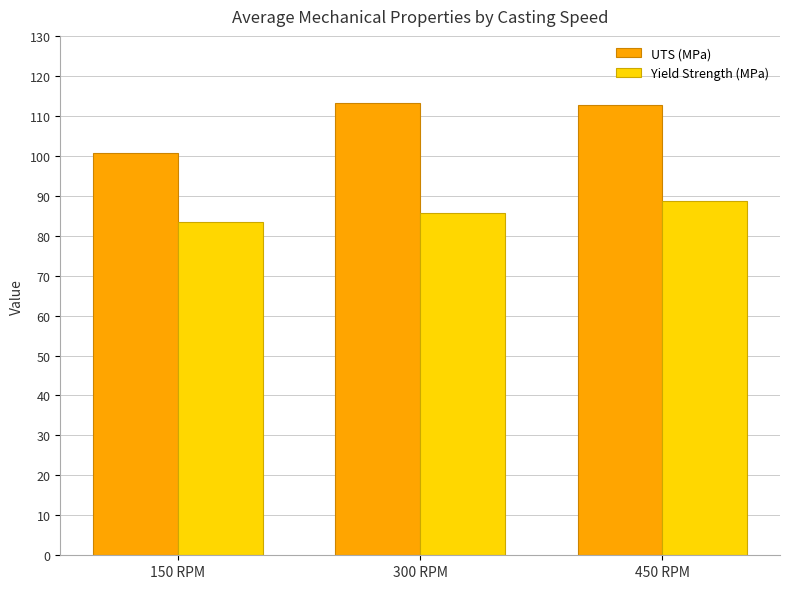

True or false: UTS (MPa) has a value of 112.6 at 450 RPM.

True